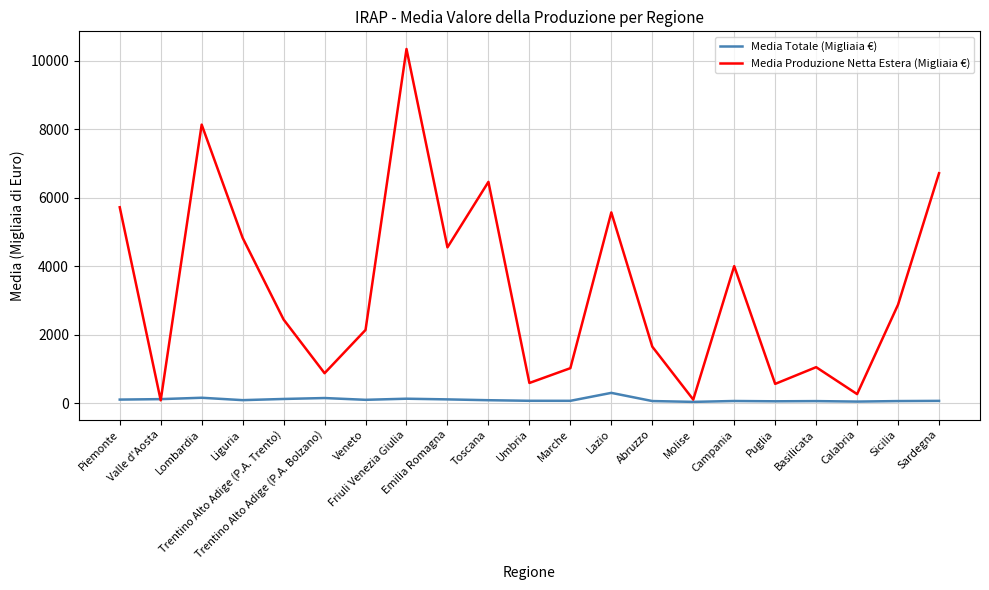

Which series has the widest spread of values?

Media Produzione Netta Estera (Migliaia €)